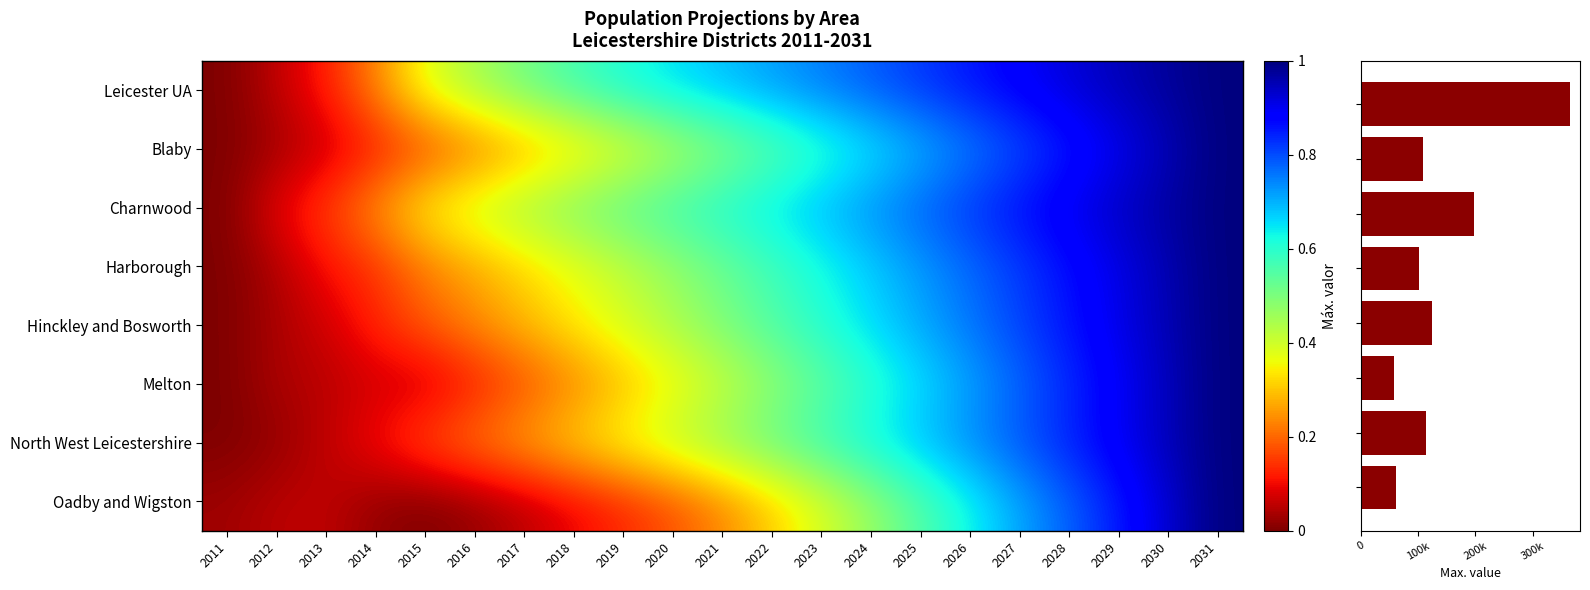

Which has a higher value, 2013 or 2014?

2014